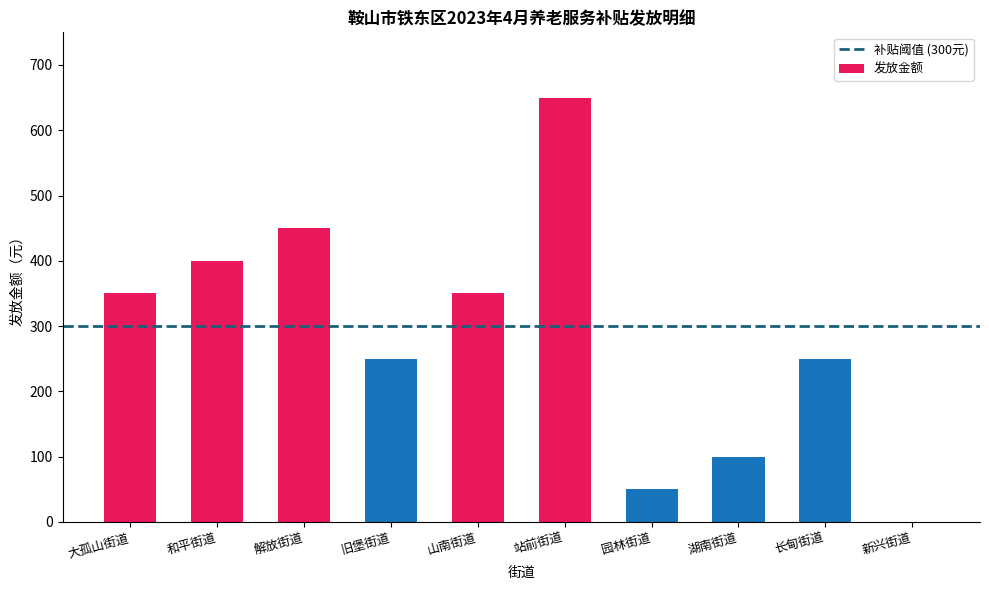

What is the approximate value at 湖南街道?

100